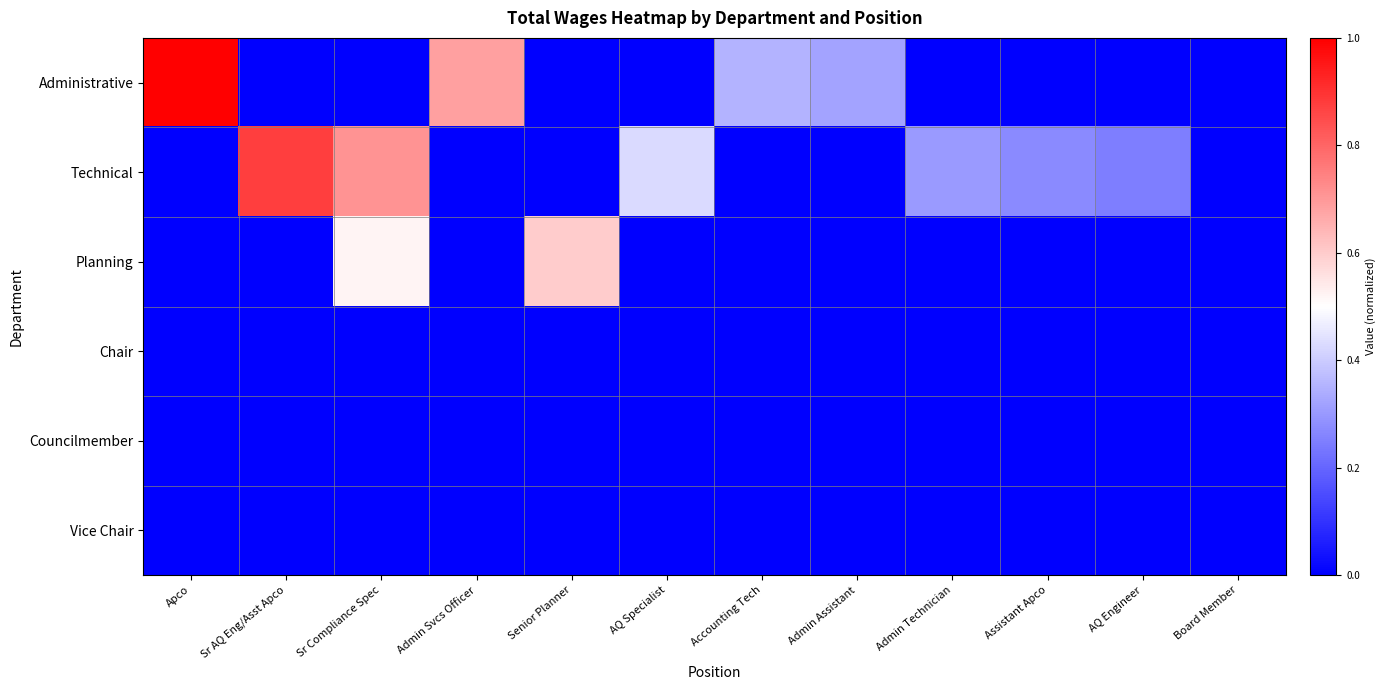

At which category is the sum across all series the highest?

Sr Compliance Spec